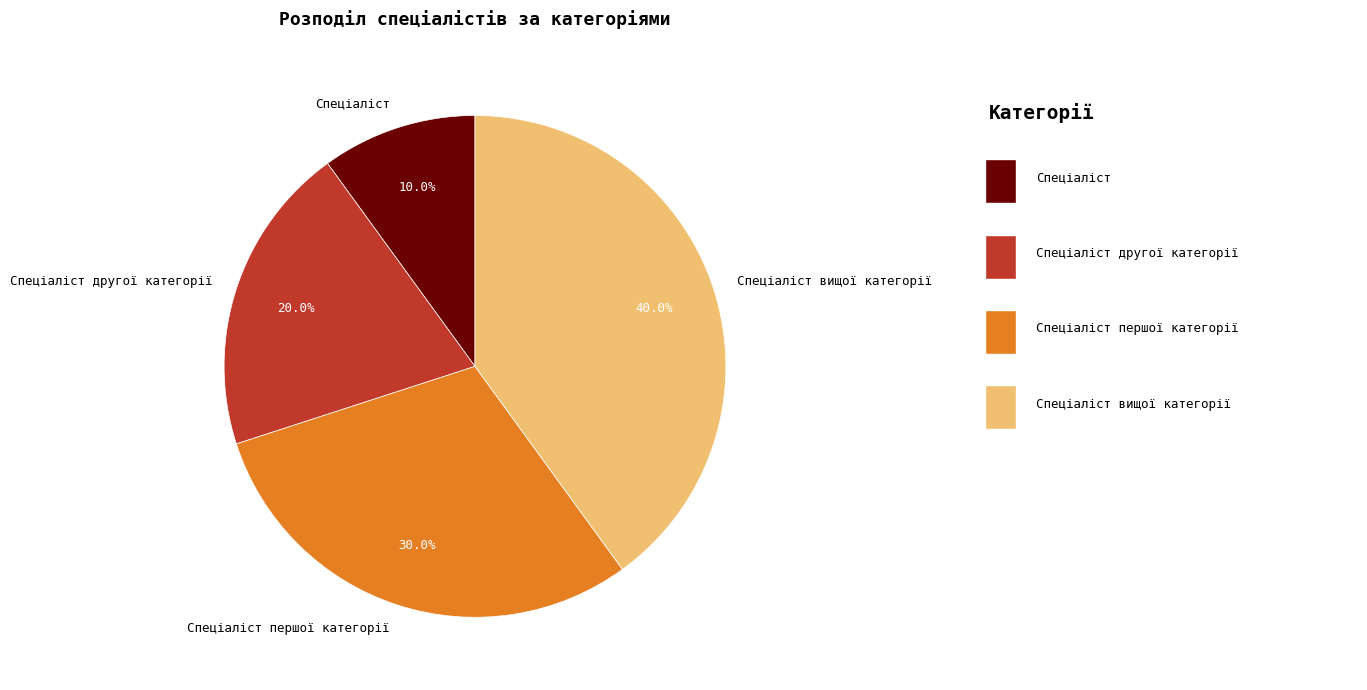

Is Спеціаліст the majority of the pie?

No